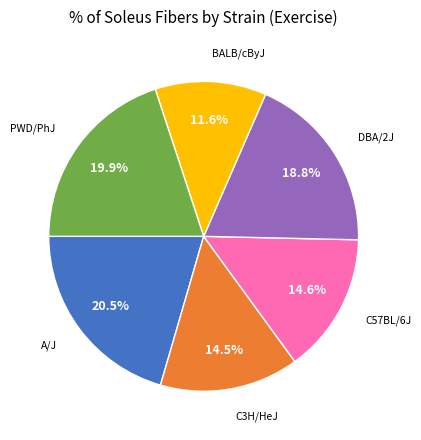

Is there a majority slice in this chart?

No